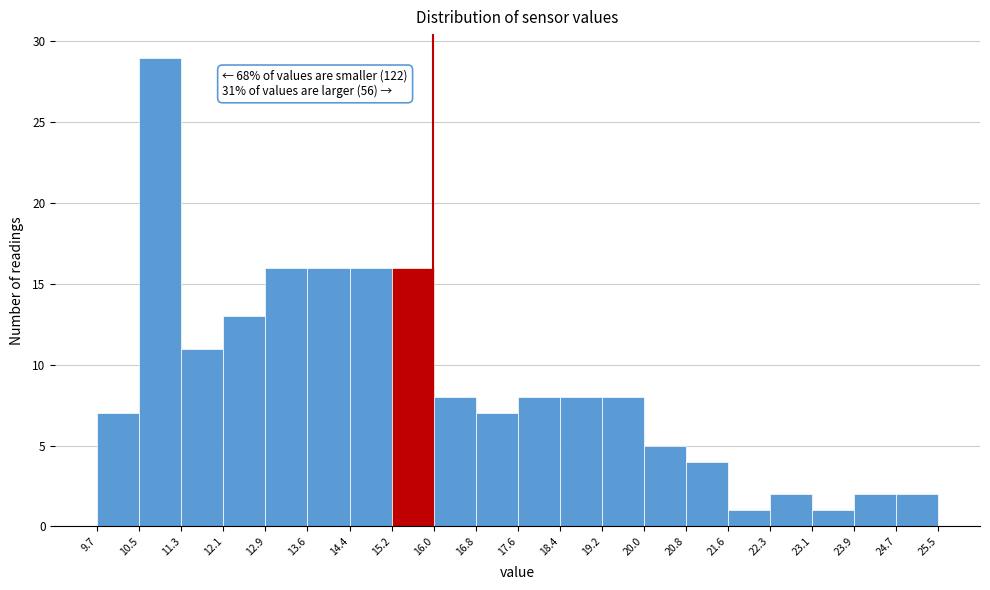

Which range on the x-axis has the tallest bar?

10.5 to 11.3